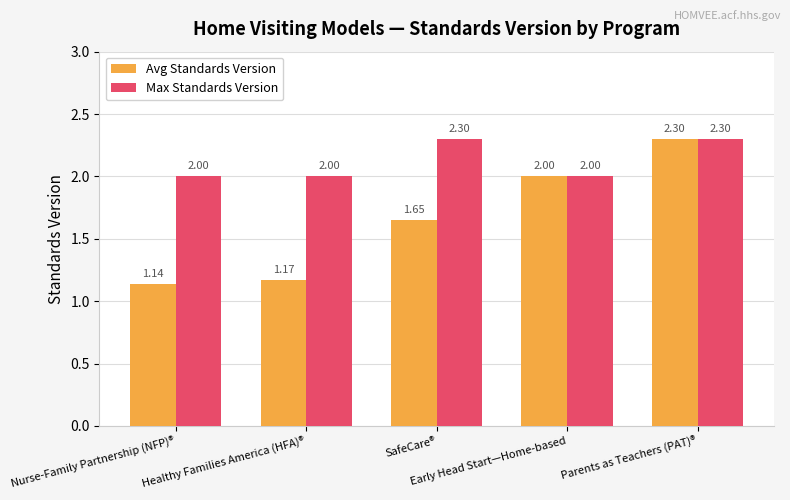

What is the sum of all Avg Standards Version values?

8.3